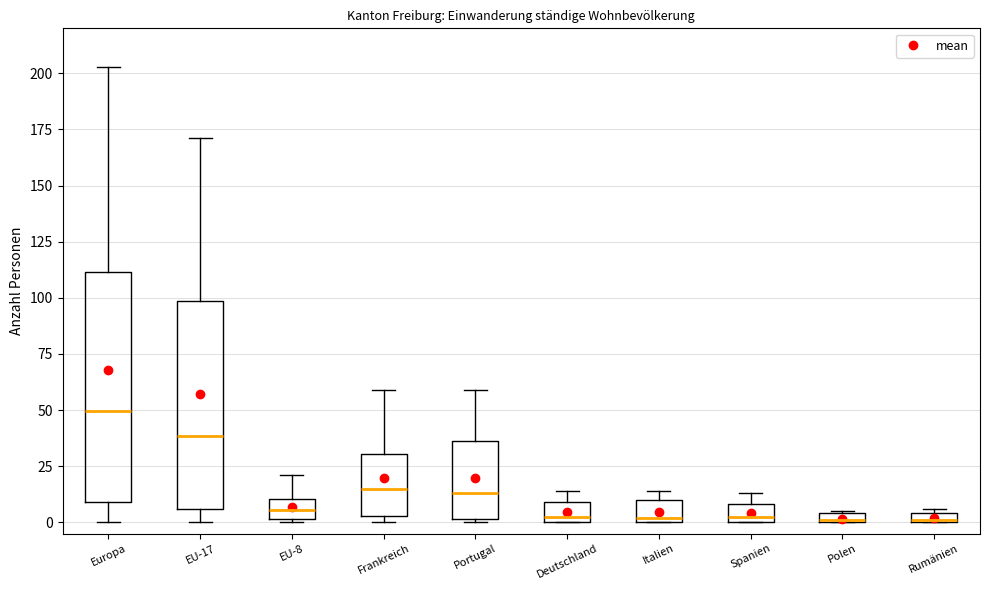

Where does the median line of the box for EU-17 sit on the y-axis? The values are not printed on the chart, so give them approximately, as read against the axis.

40